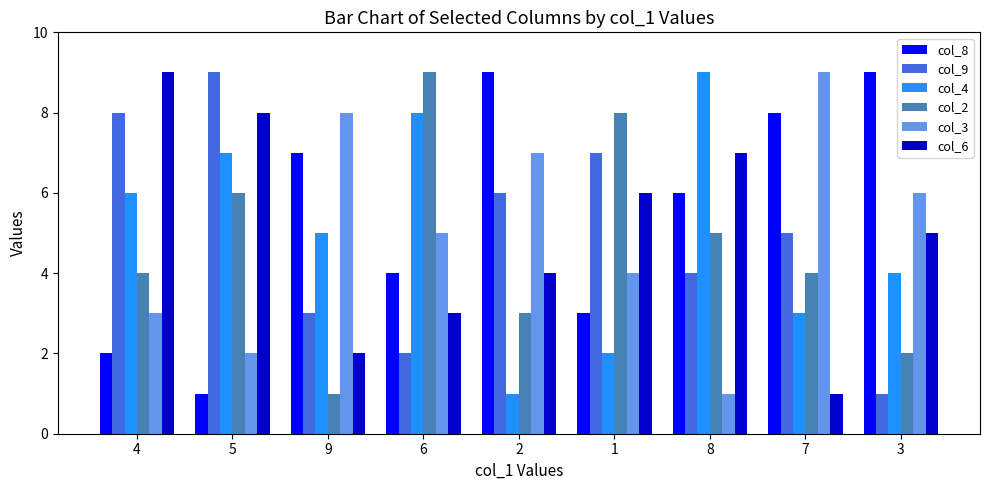

Between 4 and 9, which series saw the biggest shift?

col_6